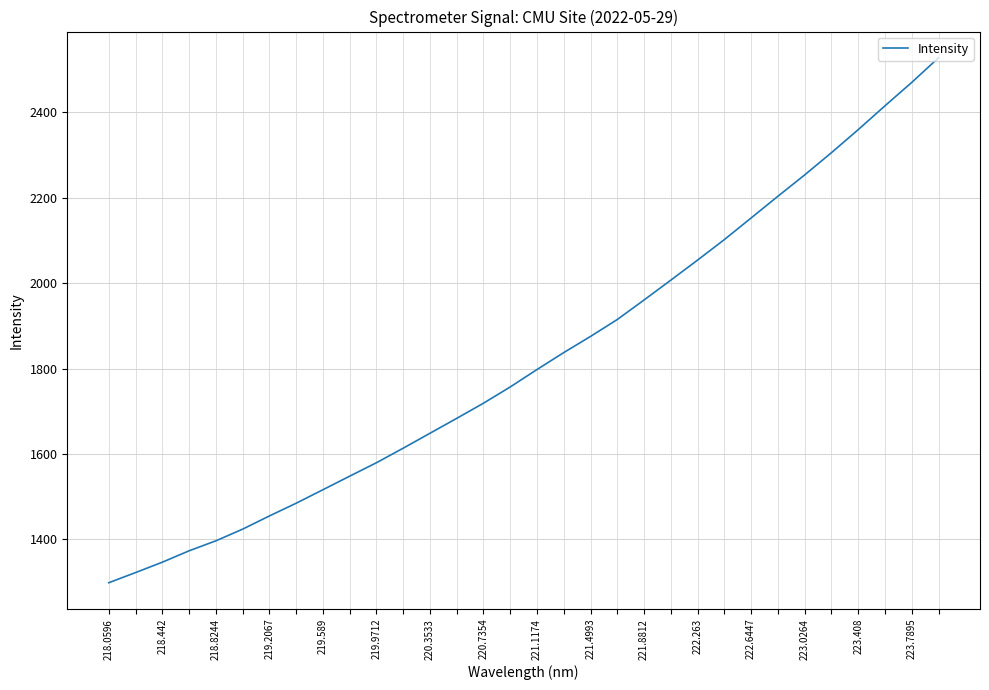

What is the average value?

1825.2